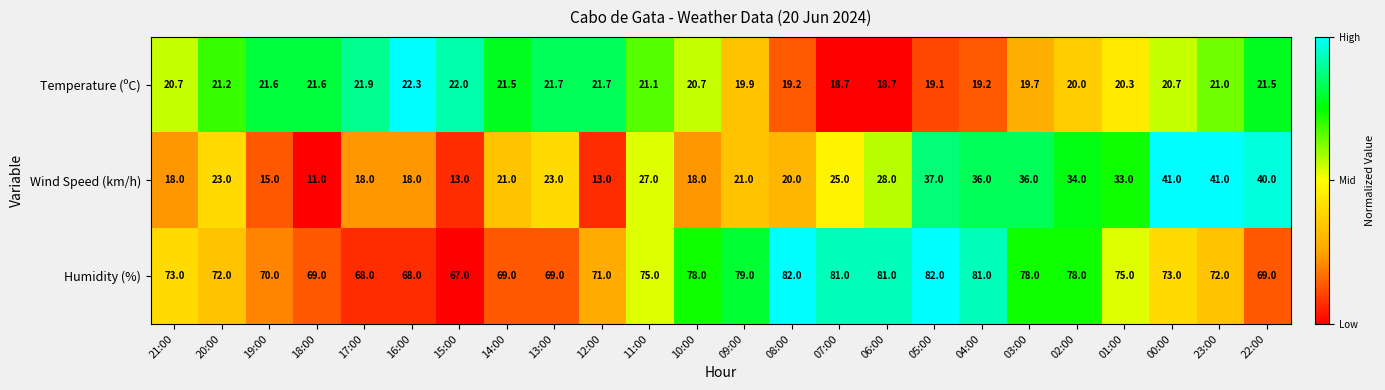

What is the total value across all series at 01:00?

128.3